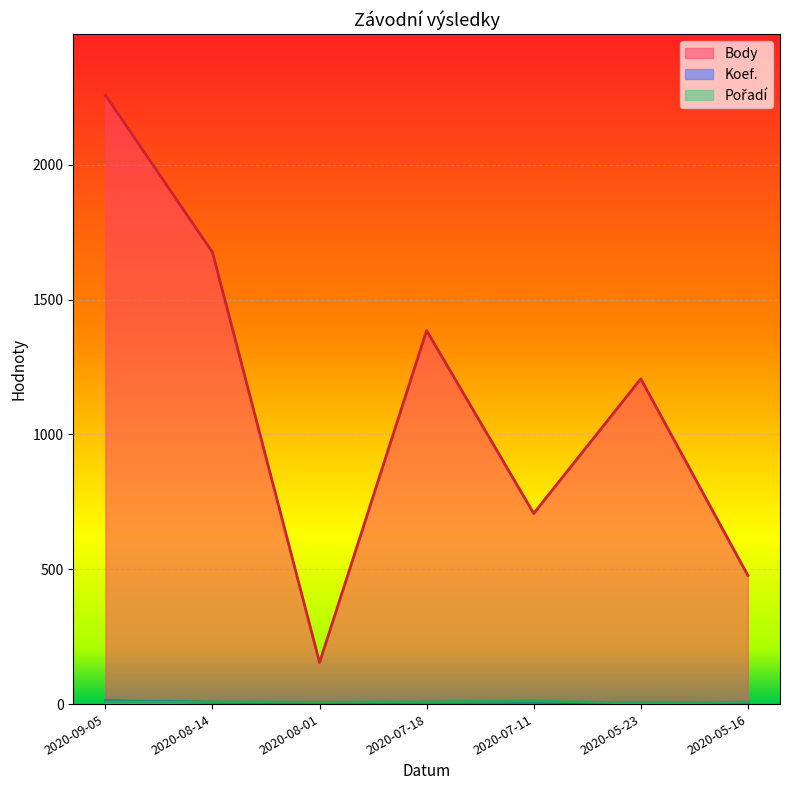

Between 2020-07-18 and 2020-07-11, which series saw the biggest shift?

Body